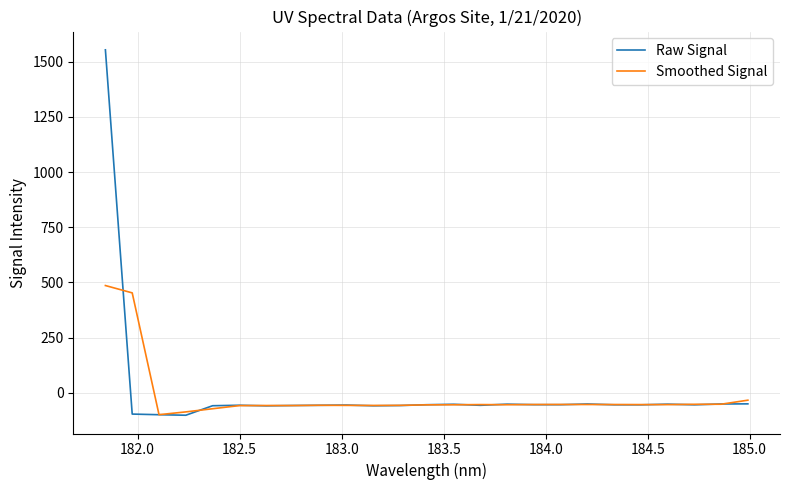

Which series has the widest spread of values?

Raw Signal